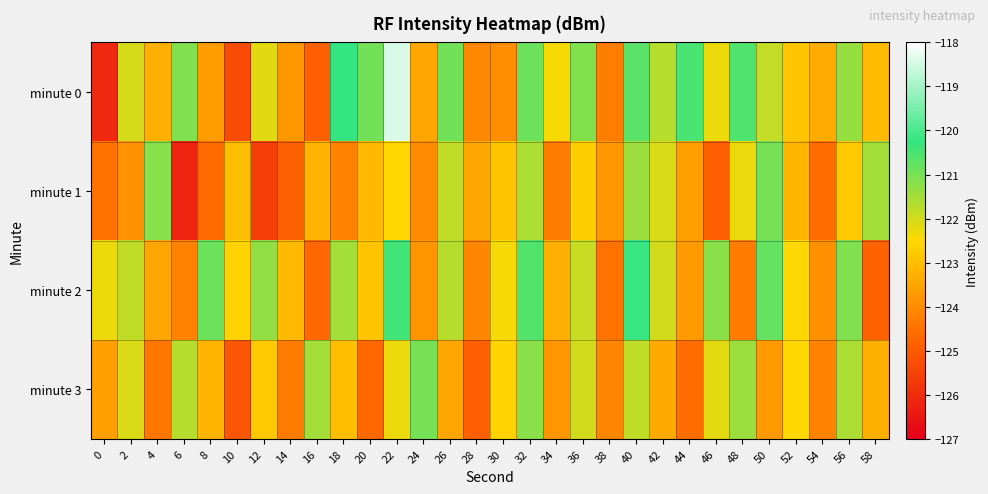

Reading left to right, what are all the values shown in this chart?

minute 0: 0=-126.1	2=-122.0	4=-123.3	6=-121.1	8=-123.6	10=-125.3	12=-122.2	14=-123.8	16=-124.9	18=-120.2	20=-121.0	22=-118.4	24=-123.5	26=-120.9	28=-124.1	30=-124.0	32=-120.9	34=-122.4	36=-121.1	38=-124.3	40=-120.7	42=-121.7	44=-120.5	46=-122.3	48=-120.6	50=-121.8	52=-122.9	54=-123.4	56=-121.3	58=-123.1
minute 1: 0=-124.5	2=-123.9	4=-121.2	6=-126.2	8=-124.6	10=-123.0	12=-125.6	14=-124.9	16=-123.2	18=-124.2	20=-123.1	22=-122.5	24=-124.0	26=-121.8	28=-123.5	30=-122.9	32=-121.6	34=-124.3	36=-122.7	38=-123.8	40=-121.4	42=-122.1	44=-123.6	46=-124.9	48=-122.3	50=-121.0	52=-123.2	54=-124.6	56=-122.8	58=-121.5
minute 2: 0=-122.3	2=-121.8	4=-123.5	6=-124.2	8=-120.9	10=-122.6	12=-121.3	14=-123.1	16=-124.7	18=-121.5	20=-122.9	22=-120.4	24=-123.8	26=-121.7	28=-124.1	30=-122.4	32=-120.6	34=-123.3	36=-121.9	38=-124.5	40=-120.2	42=-122.0	44=-123.7	46=-121.2	48=-124.3	50=-120.8	52=-122.5	54=-123.9	56=-121.1	58=-124.8
minute 3: 0=-123.6	2=-122.1	4=-124.4	6=-121.7	8=-123.2	10=-125.1	12=-122.8	14=-124.3	16=-121.5	18=-123.0	20=-124.7	22=-122.3	24=-121.0	26=-123.5	28=-124.9	30=-122.6	32=-121.2	34=-123.8	36=-122.0	38=-124.1	40=-121.8	42=-123.4	44=-124.6	46=-122.2	48=-121.4	50=-123.7	52=-122.5	54=-124.2	56=-121.6	58=-123.3